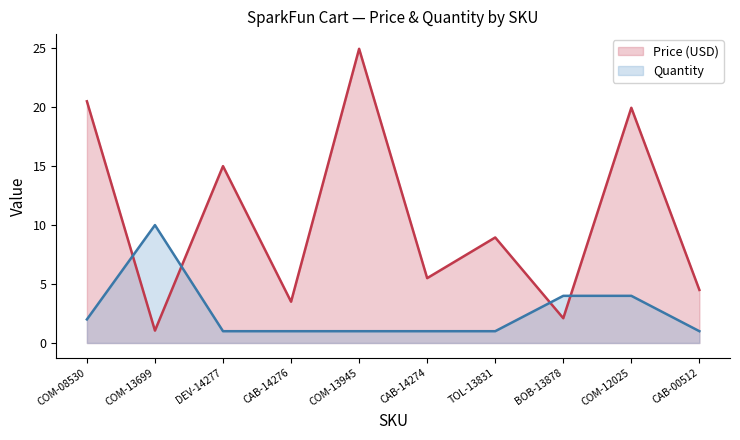

What is the sum of all Price (USD) values?

106.0